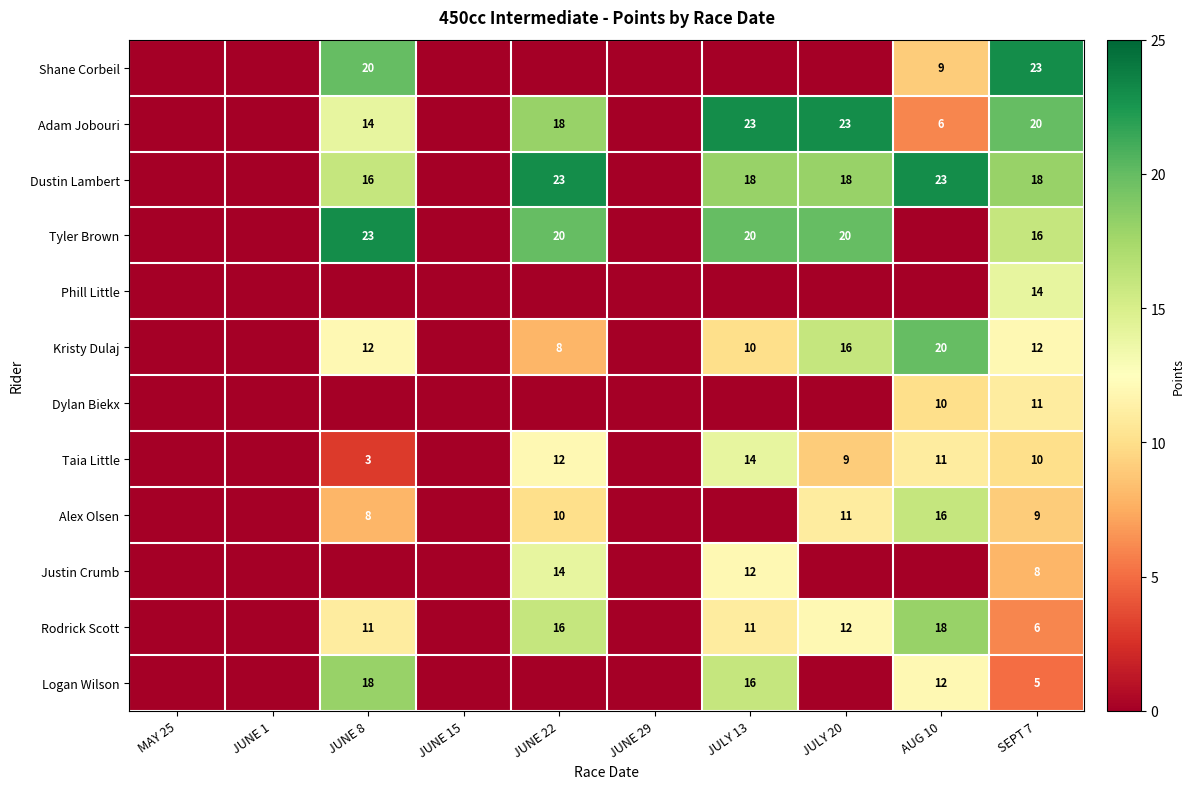

What is the total value across all series at JULY 20?

109